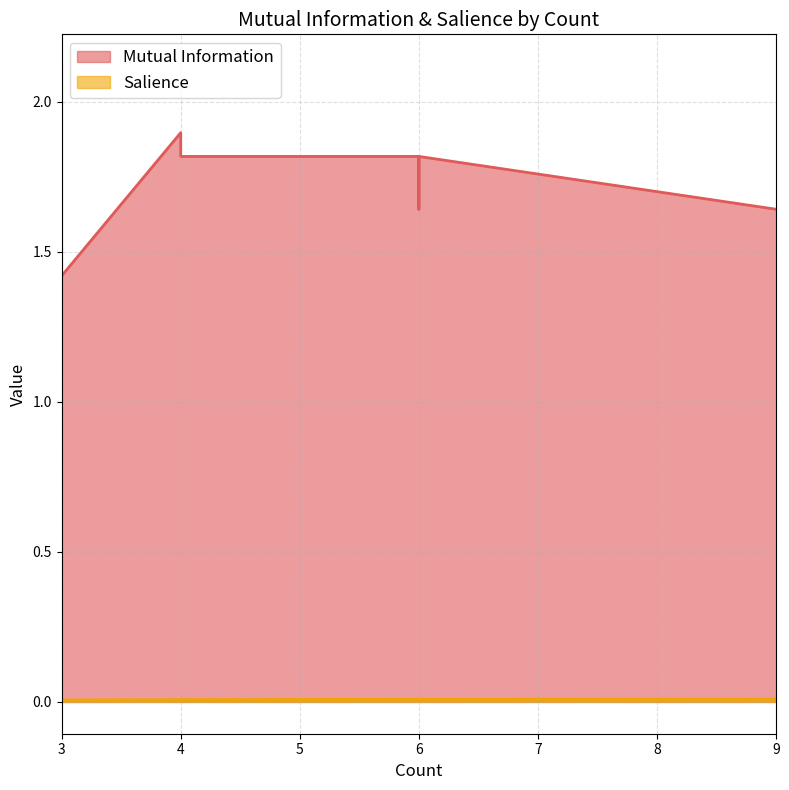

Which series changed the most between 6 and 4?

Mutual Information